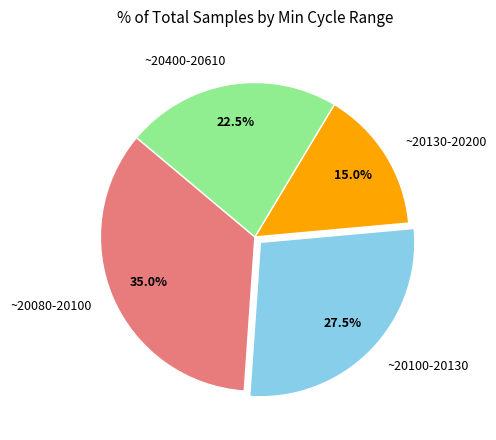

Does ~20100-20130 account for over 50% of the chart?

No